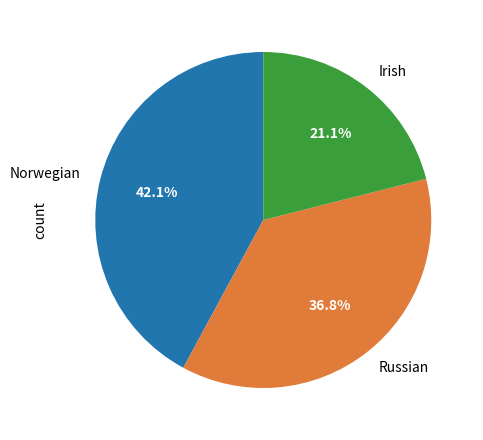

Rank the categories by value from highest to lowest.

Norwegian, Russian, Irish